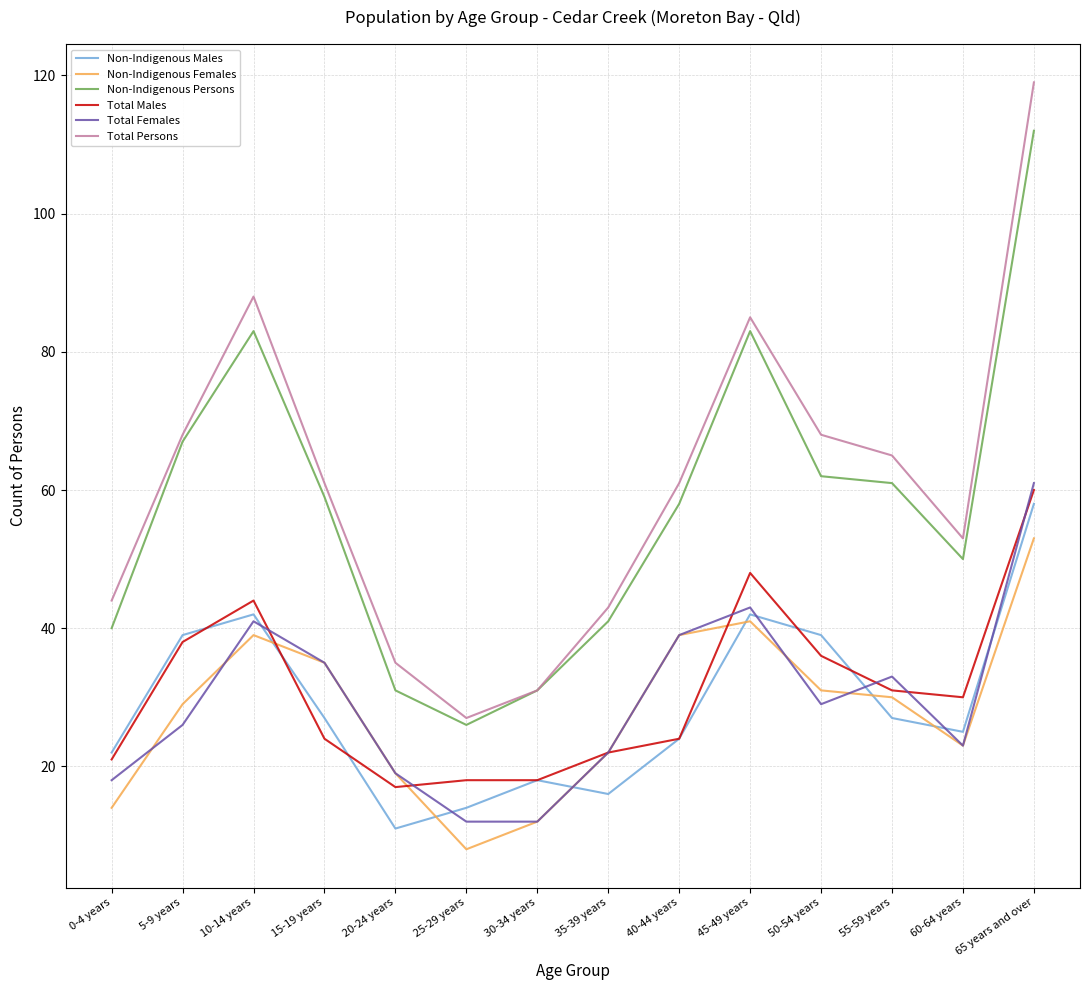

Where does the Total Males series first go above 30?

5-9 years